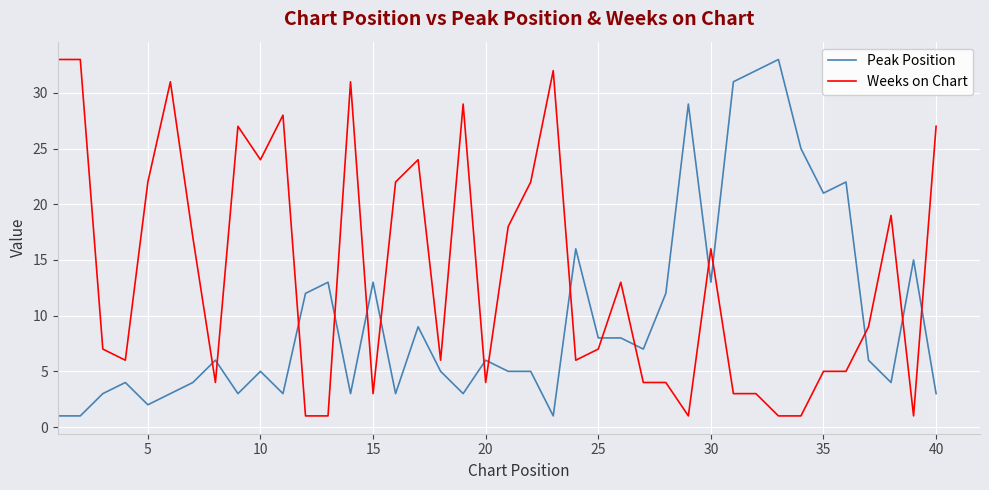

Which series has the largest total across all categories?

Weeks on Chart